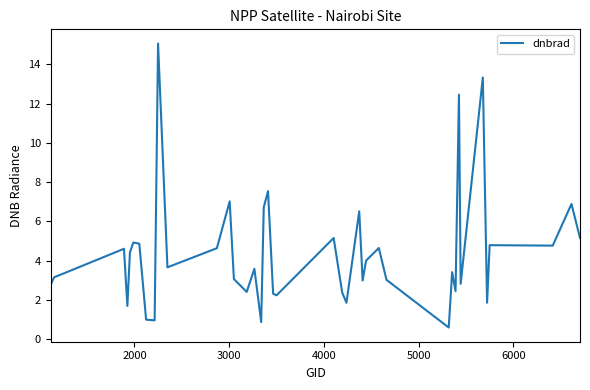

What is the greatest value displayed?

15.1